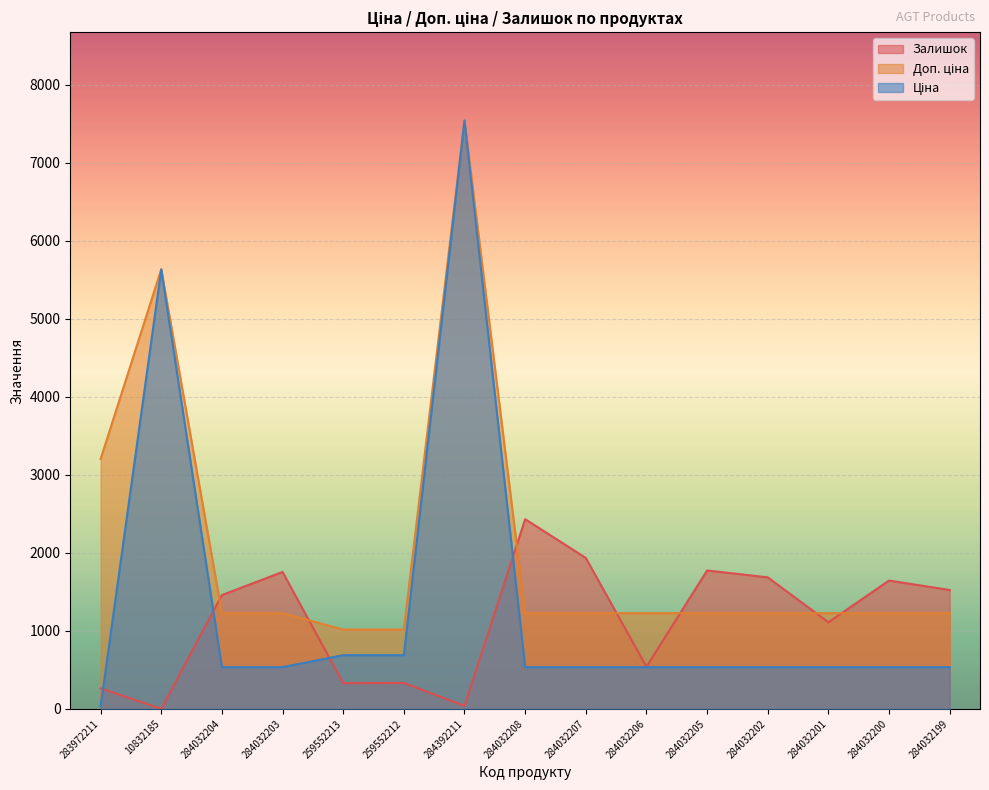

Where is Доп. ціна nearest to the value 4281?

283972211